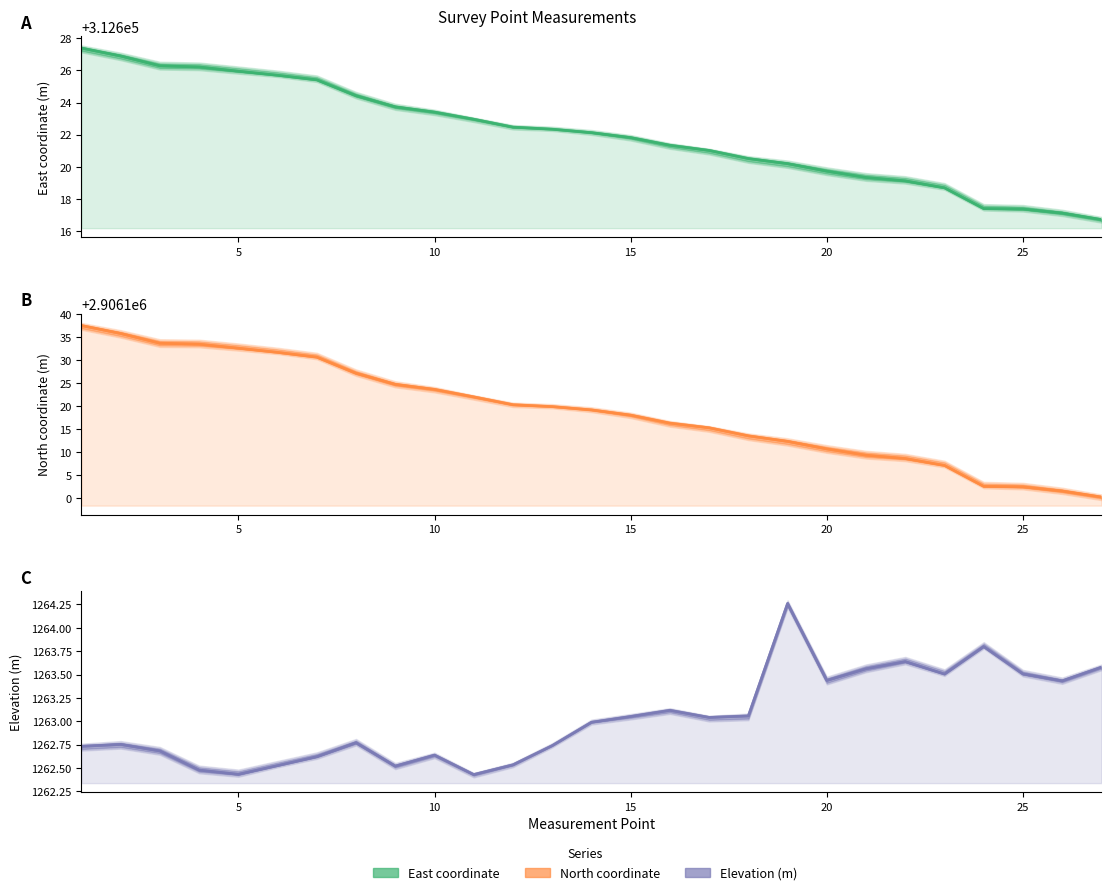

Rank the series by their maximum value, from highest to lowest.

North coordinate, East coordinate, Elevation (m)